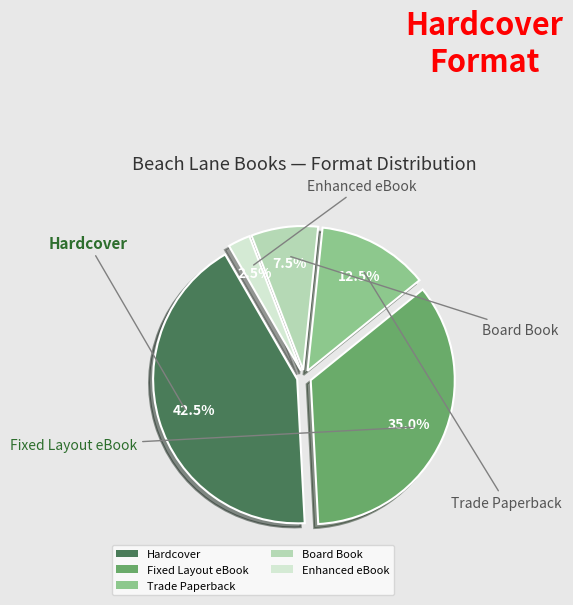

How many slices are in this pie chart?

5